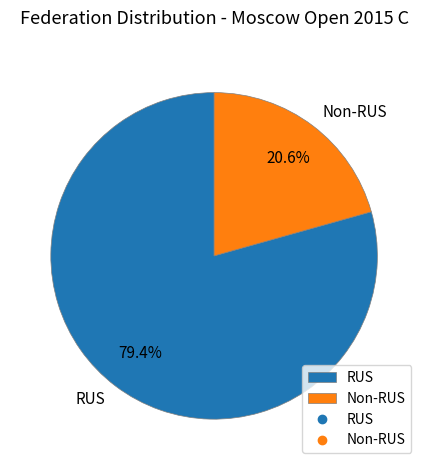

To the nearest percent, what is the difference between the largest and smallest slice percentages?

59%